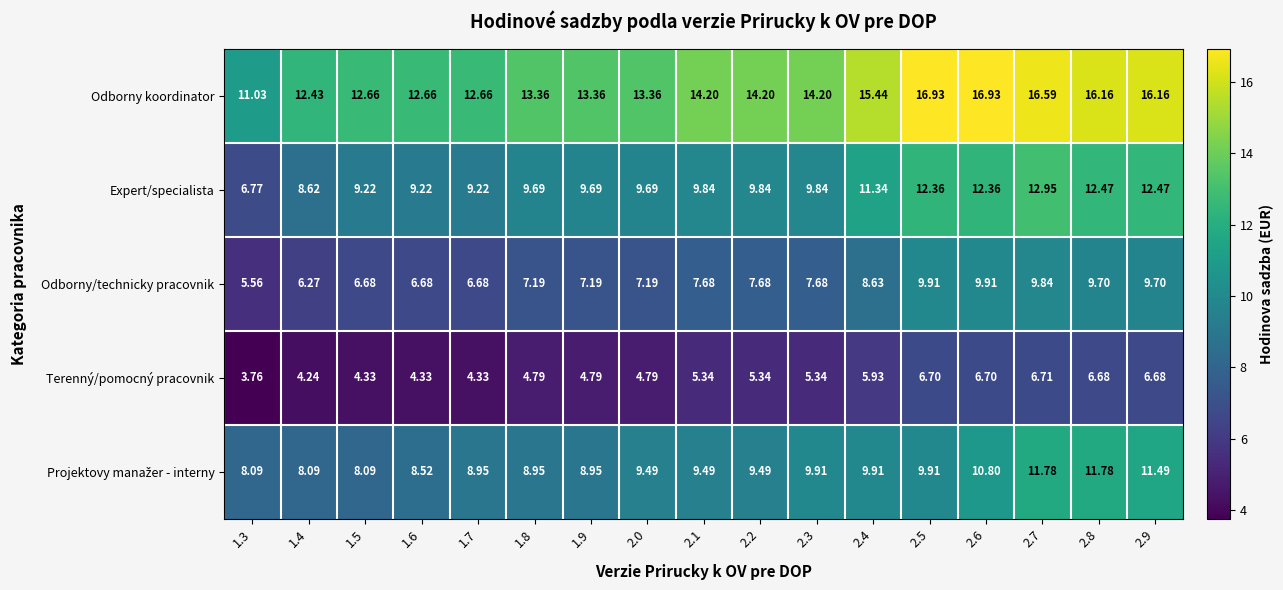

Between 2.3 and 2.5, which series saw the biggest shift?

Odborny koordinator